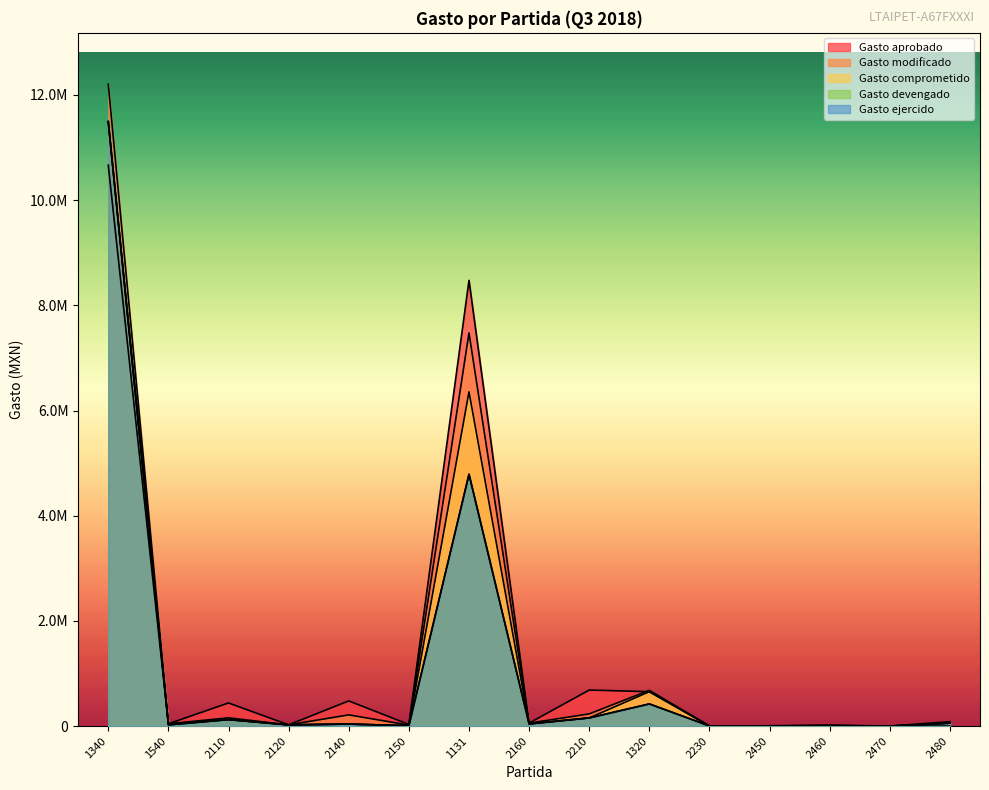

Rank the series at 2110 from lowest to highest value.

Gasto comprometido, Gasto devengado, Gasto ejercido, Gasto modificado, Gasto aprobado